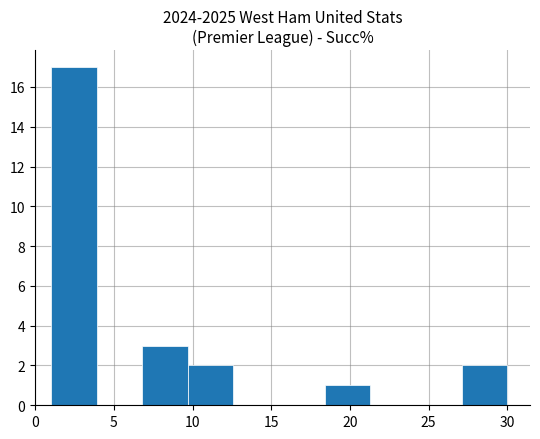

Reading left to right, list every bar in this chart as the range it spans on the x-axis followed by its height. Neither the bar edges nor the heights are printed on the chart, so give them approximately, as read against the axes.

1.0 to 3.9: 17
3.9 to 6.8: 0
6.8 to 9.7: 3
9.7 to 12.6: 2
12.6 to 15.5: 0
15.5 to 18.4: 0
18.4 to 21.3: 1
21.3 to 24.2: 0
24.2 to 27.1: 0
27.1 to 30.0: 2